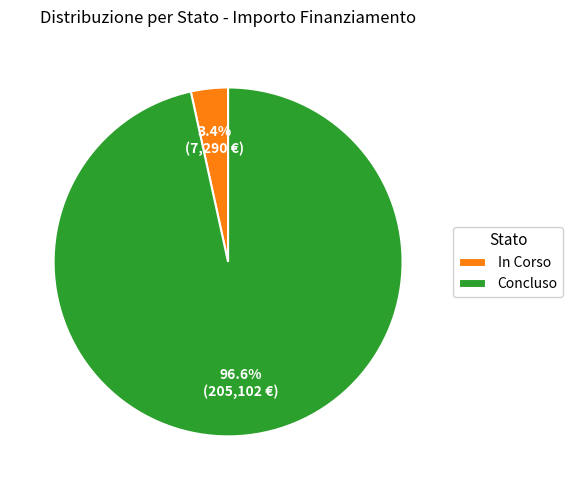

What is the largest slice in the pie chart?

Concluso